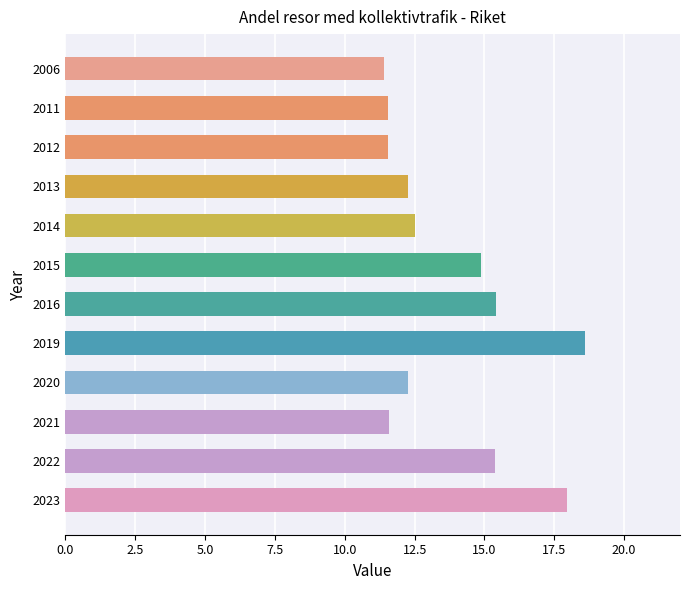

Is it true that the value at 2022 is 15.4?

True